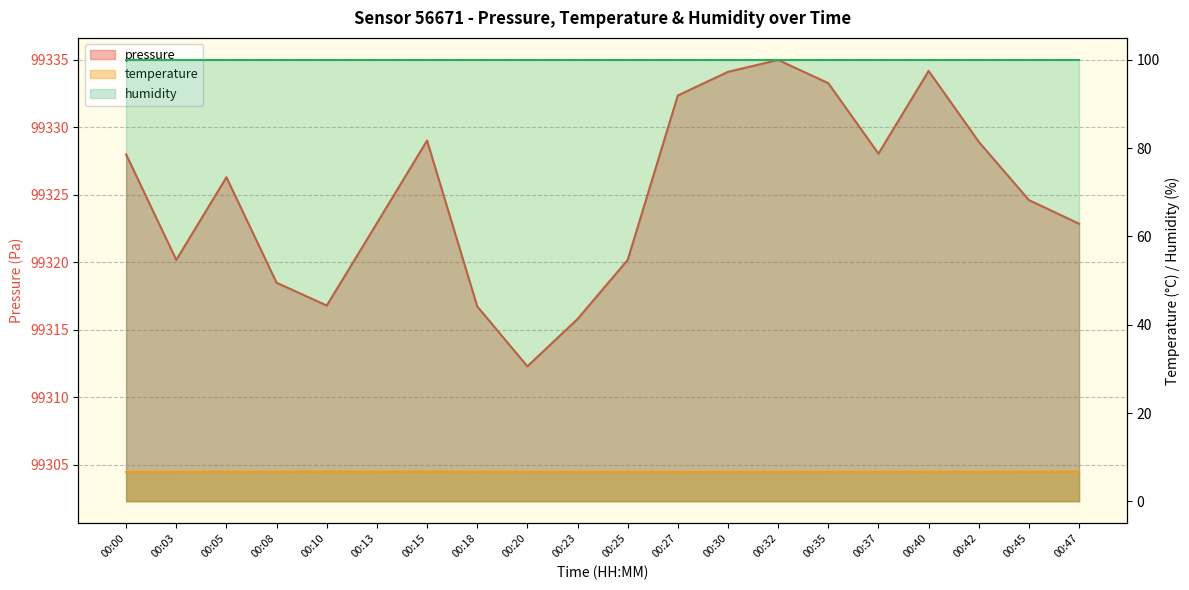

What is the difference between the maximum and minimum values in the pressure series?

22.7